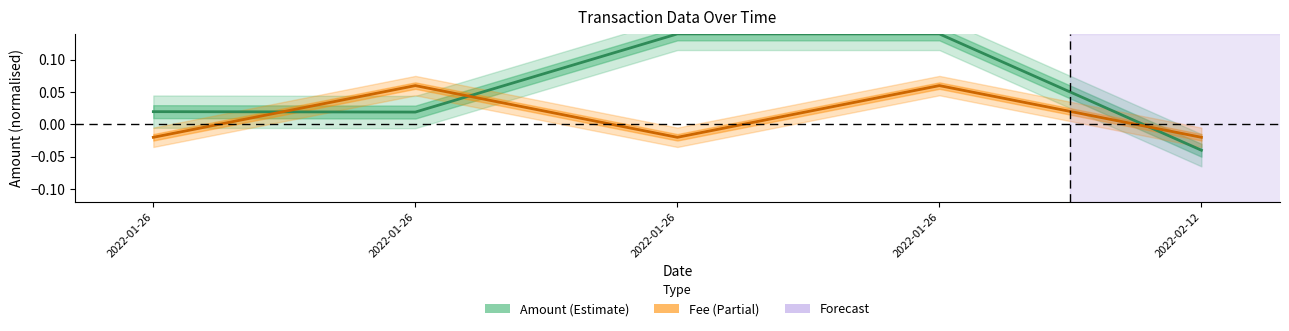

Rank the series by their average value, from lowest to highest.

Fee, Amount